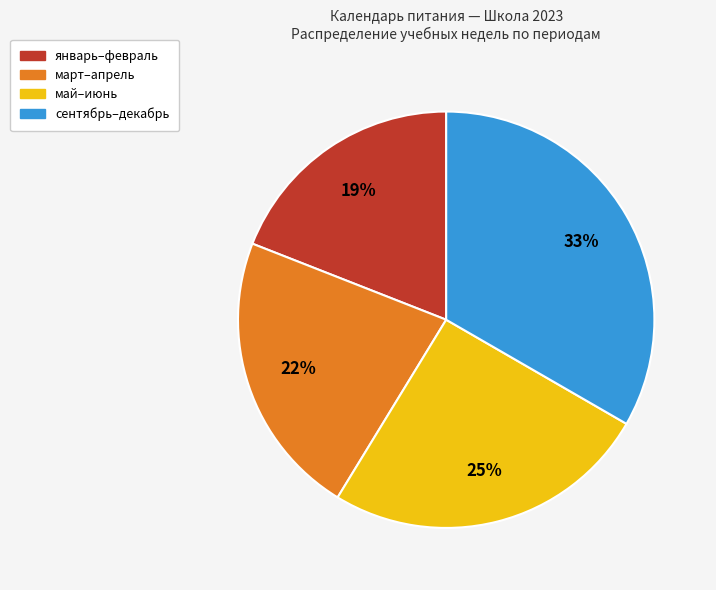

To the nearest percent, what is the average slice percentage?

25%